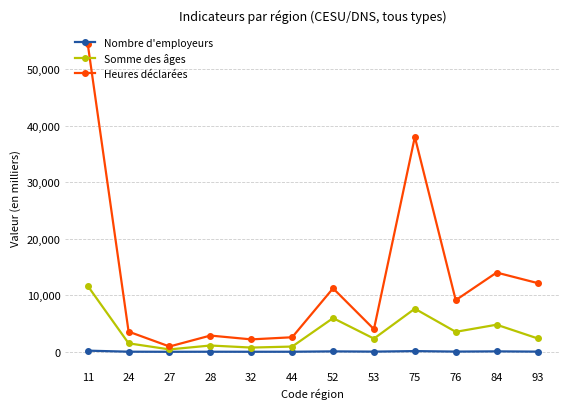

List the series in order of their peak value, highest first.

Heures déclarées, Somme des âges, Nombre d'employeurs